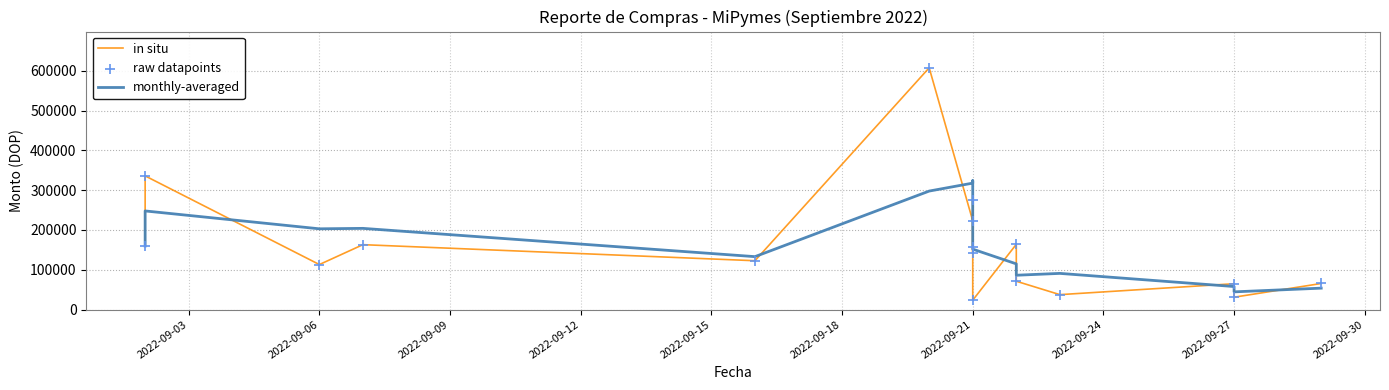

Which series has the largest total across all categories?

monthly-averaged